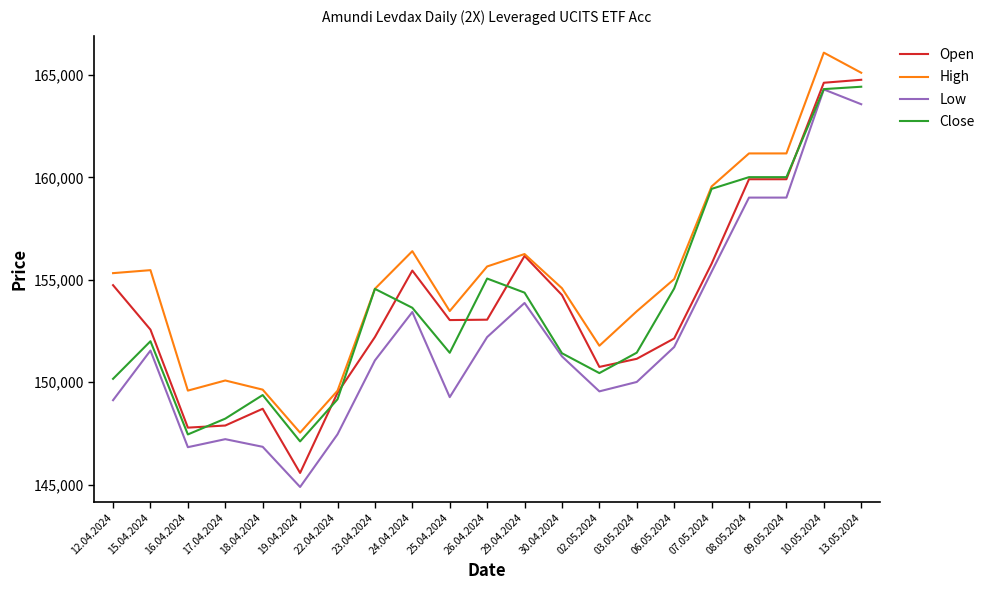

How many series are shown in this chart?

4